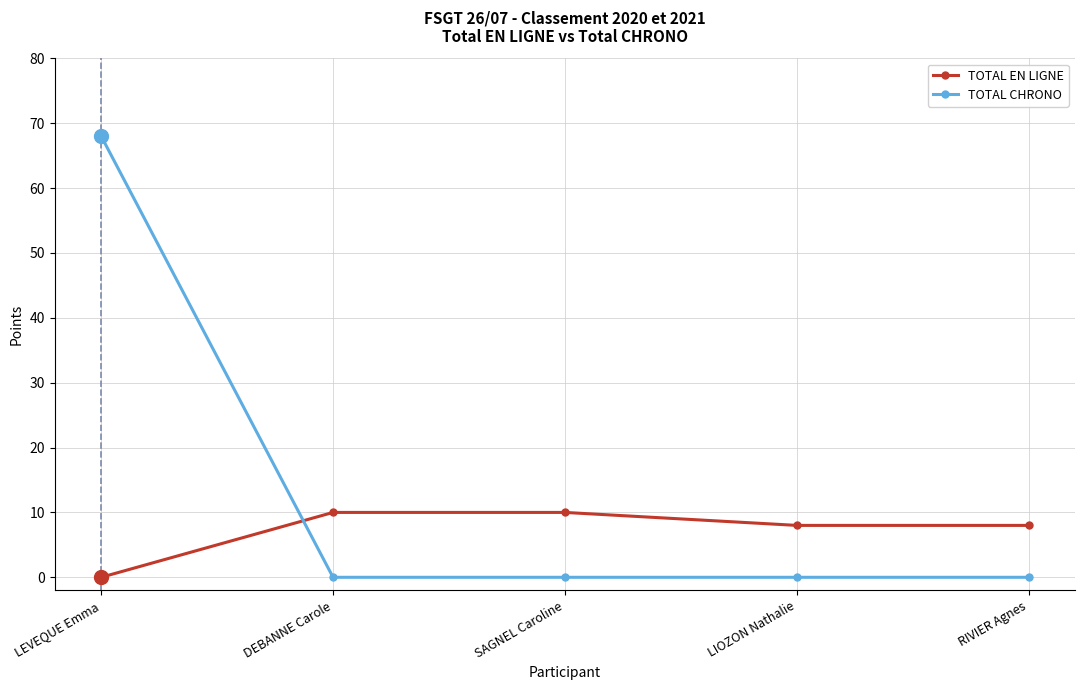

Is it true that TOTAL EN LIGNE equals 11 at RIVIER Agnes?

False